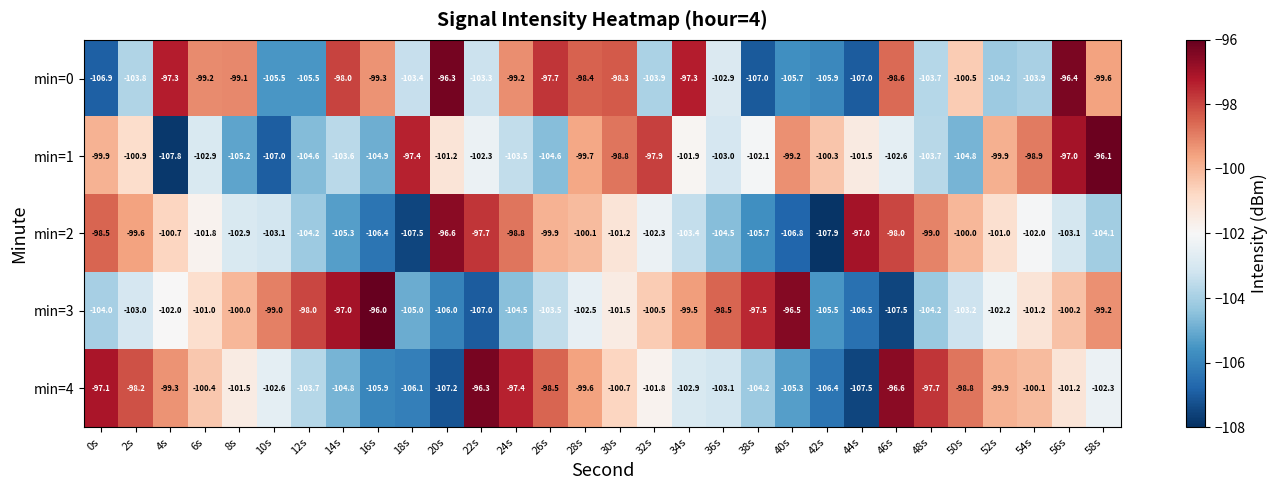

What is the difference between the highest and lowest values at 8s?

6.1